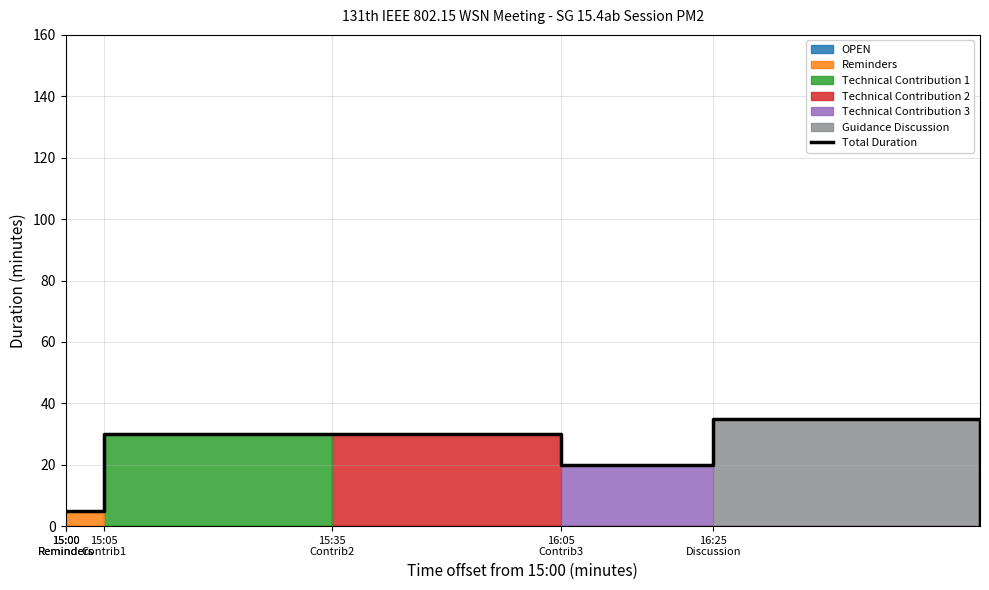

What is the difference between the values at 15:35 Contrib2 and 15:00 Reminders?

25